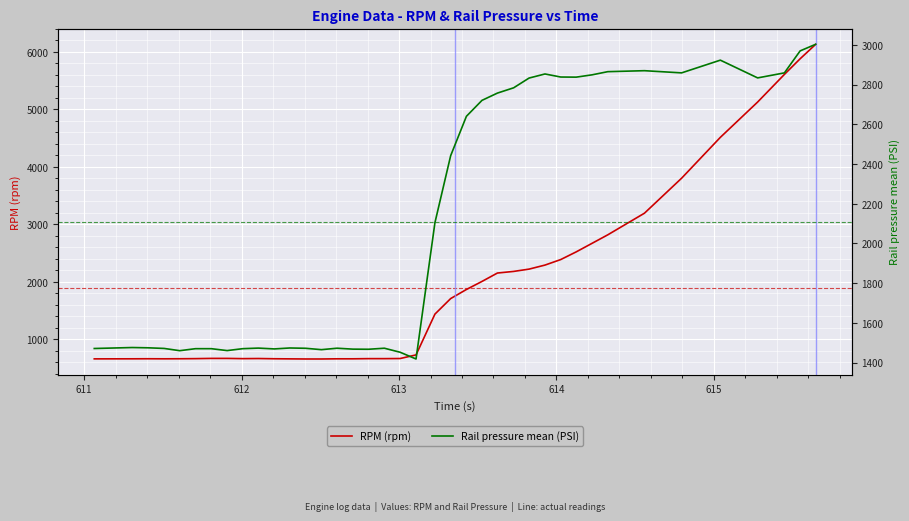

Is the value of RPM (rpm) at 37 greater than the value of Rail pressure mean (PSI) at 28?

Yes